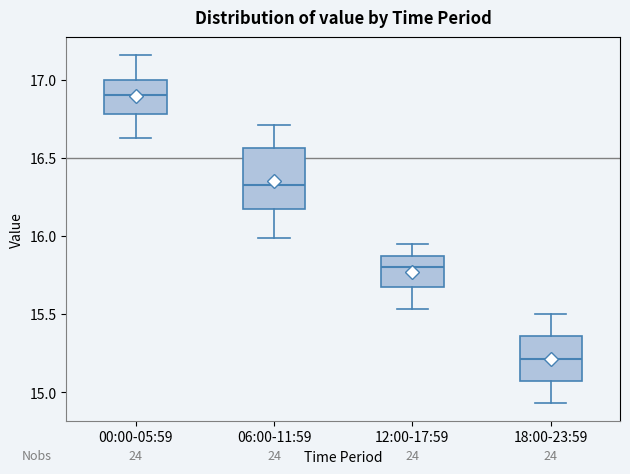

Reading left to right, transcribe this box plot: for each box, give where its median line is, the range the box spans, and where its two whiskers end, as read against the y-axis. The values are not printed on the chart, so give them approximately, as read against the axis.

00:00-05:59: median 16.90, box 16.80 to 17.00, whiskers 16.65 to 17.15
06:00-11:59: median 16.35, box 16.15 to 16.55, whiskers 16.00 to 16.70
12:00-17:59: median 15.80, box 15.65 to 15.85, whiskers 15.55 to 15.95
18:00-23:59: median 15.20, box 15.05 to 15.35, whiskers 14.95 to 15.50